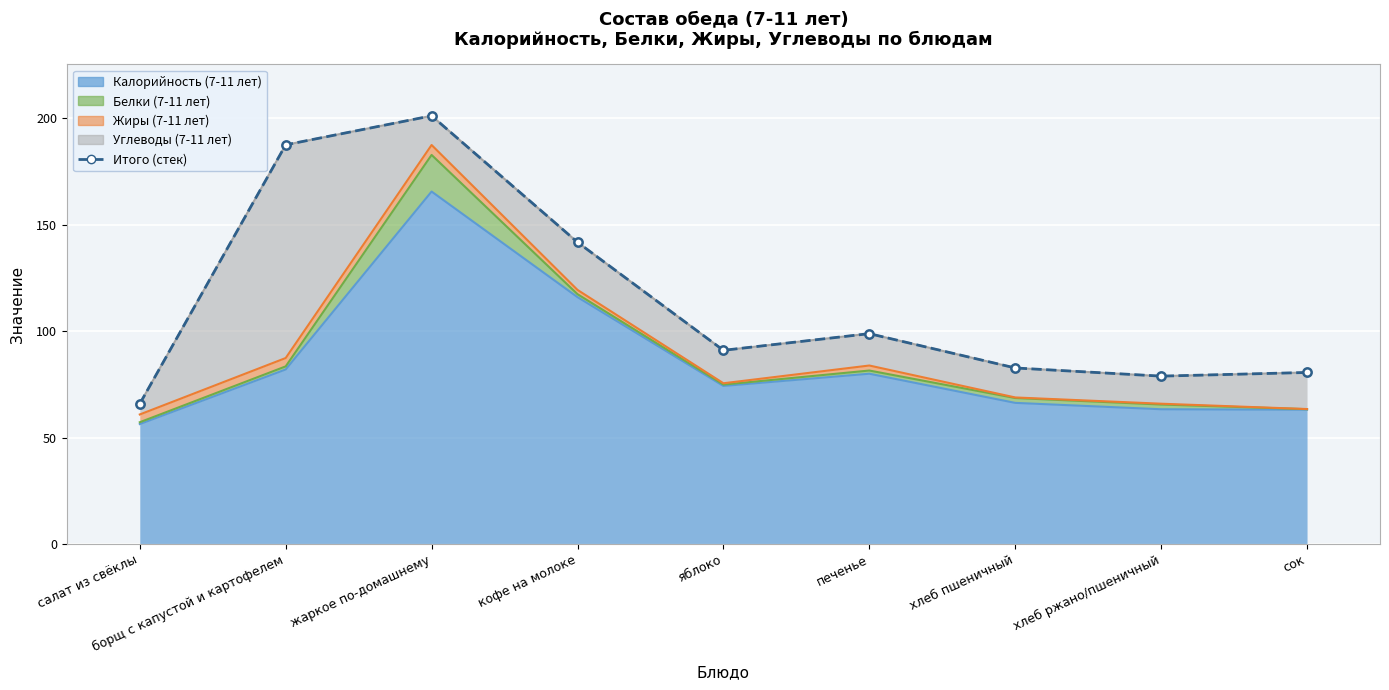

Approximately how many times larger is the value at борщ с капустой и картофелем compared to яблоко?

2.1